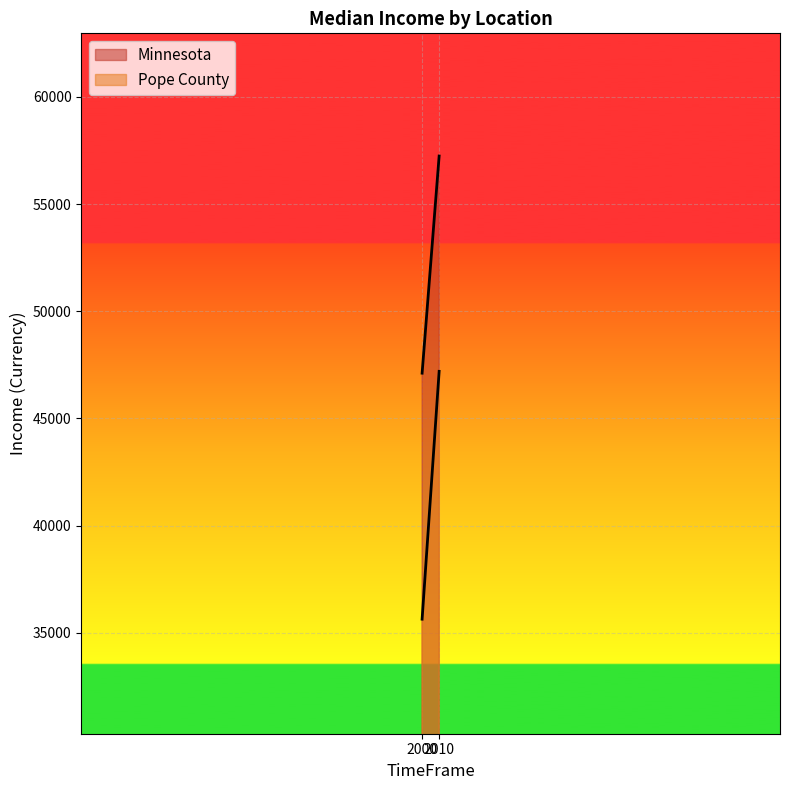

How many Minnesota values are between 47111 and 57243?

2